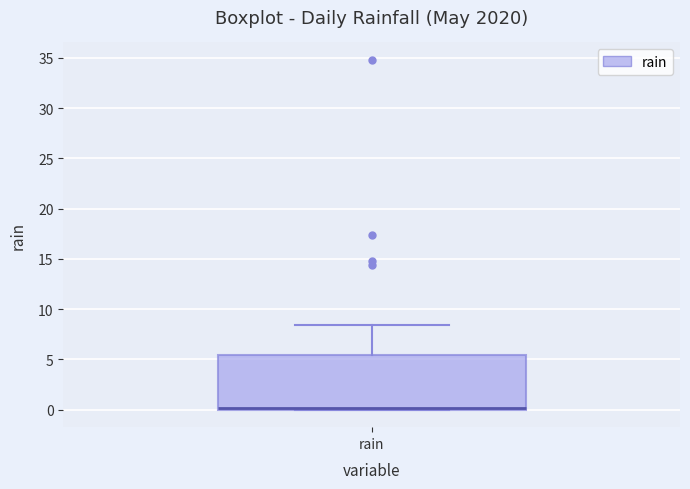

Where is the lower edge of the box for rain on the y-axis? The values are not printed on the chart, so give them approximately, as read against the axis.

0.0